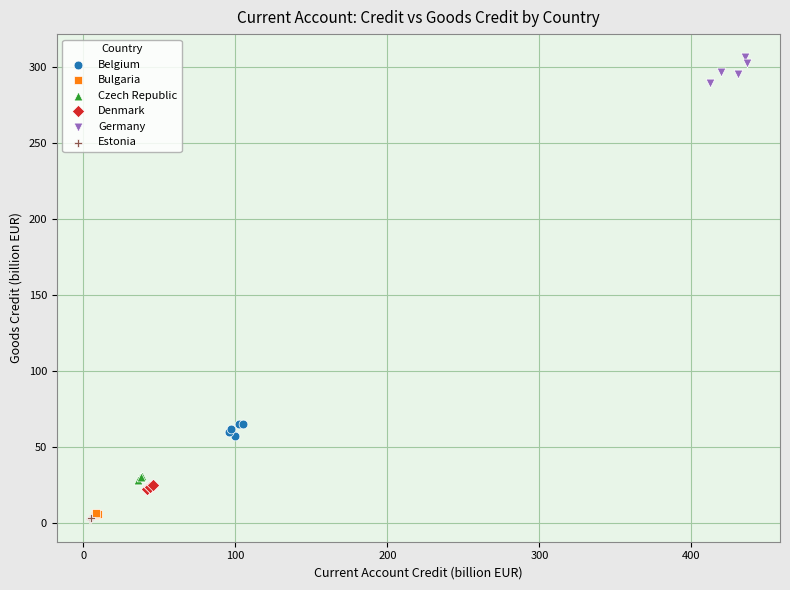

Which series contains the highest Y value?

Germany